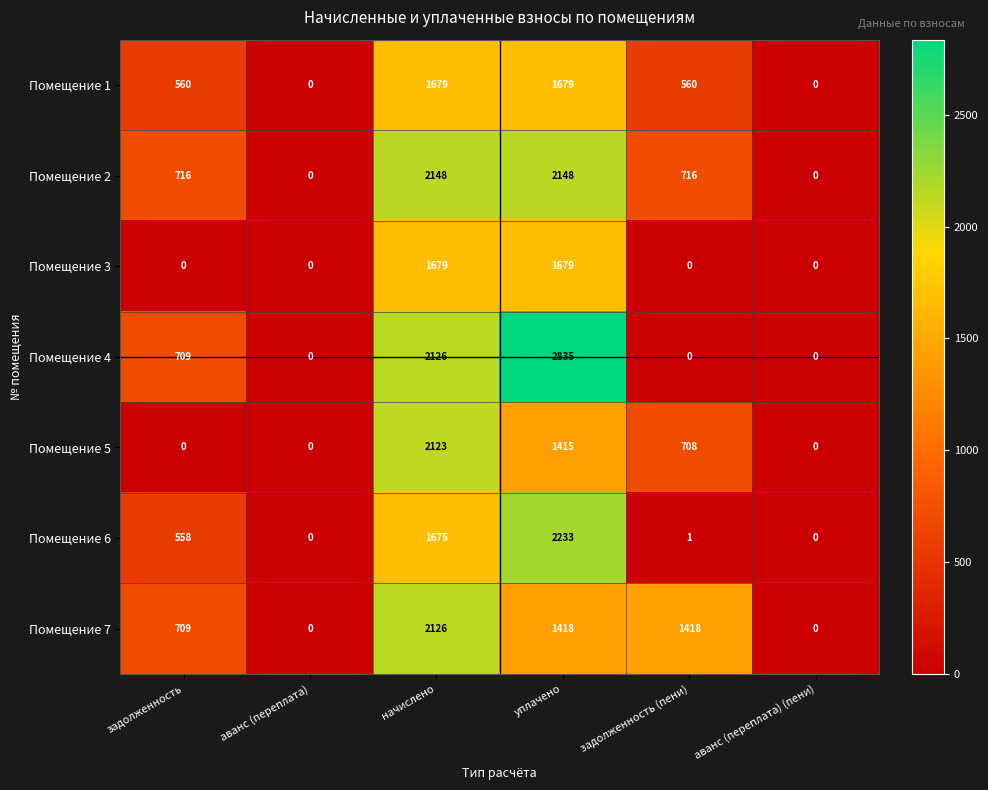

Is it true that Помещение 6 equals 297 at задолженность?

False